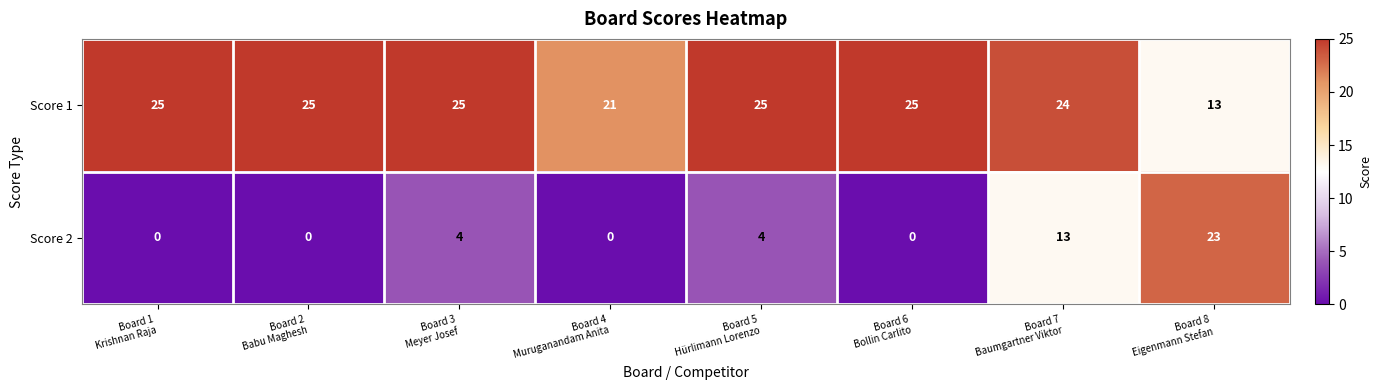

How many categories are shown in the chart?

8